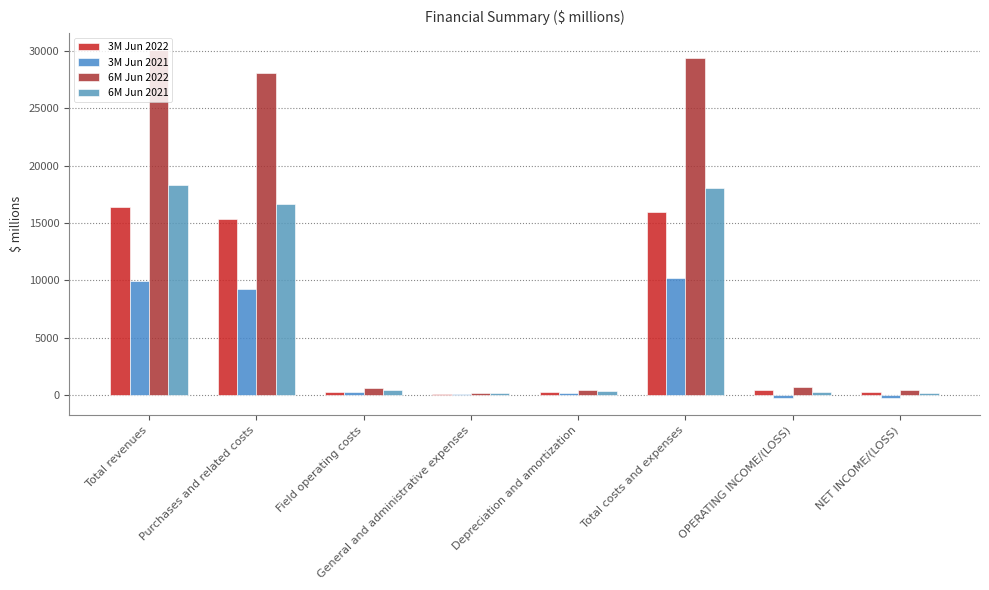

The 6M Jun 2022 series shows 46005 at Total revenues. True or false?

False